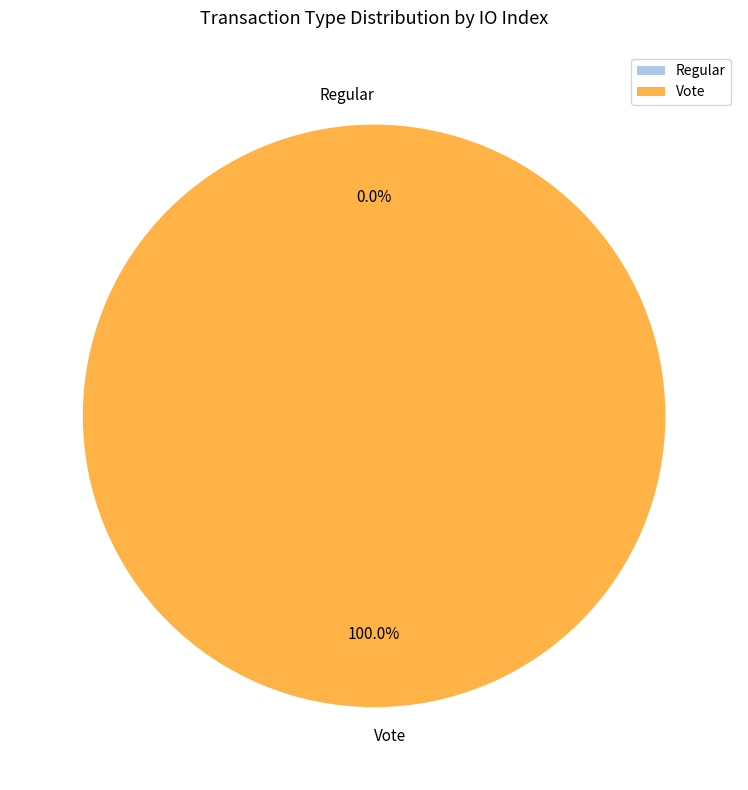

Which has a higher value, Vote or Regular?

Vote